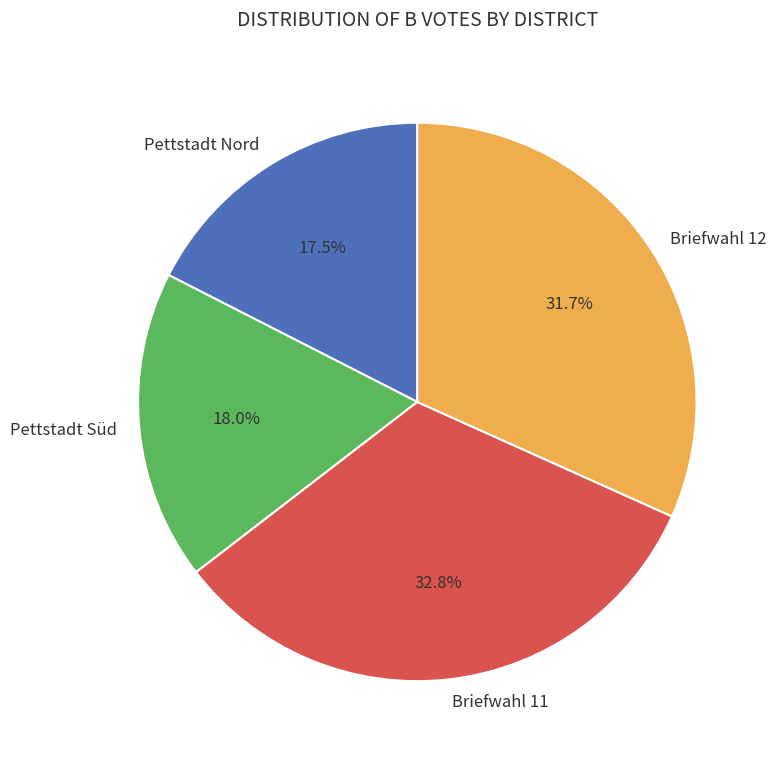

Is there any slice that represents more than half of the pie?

No